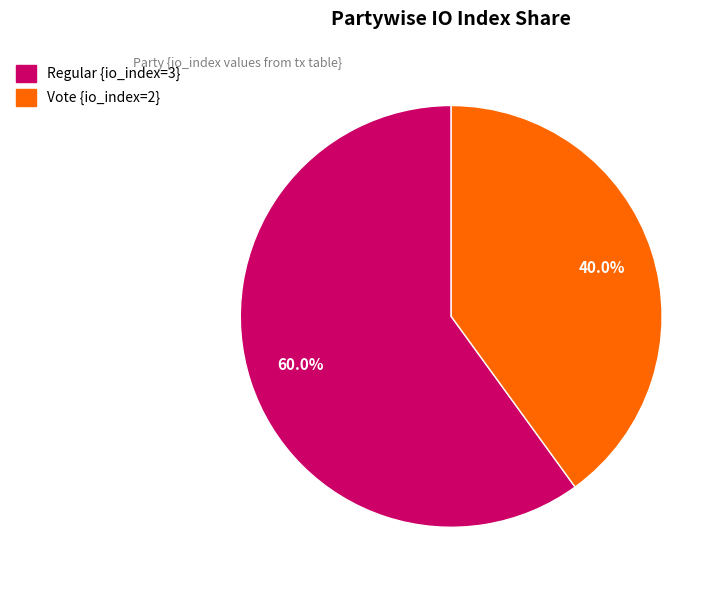

What is the total percentage of Regular and Vote?

100.0%